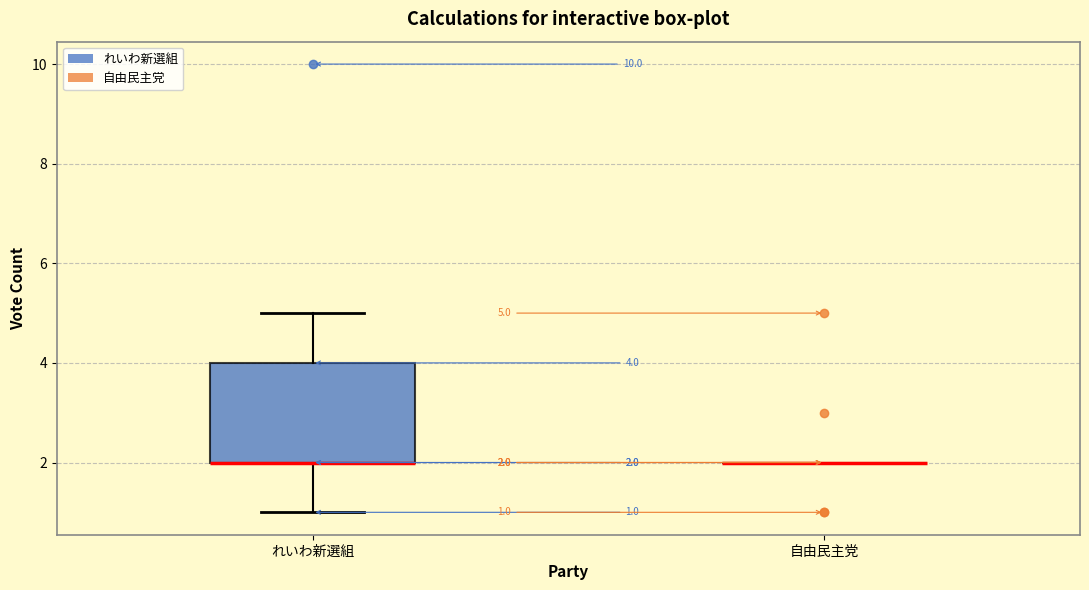

Comparing the boxes themselves (not the whiskers), which one is the tallest?

れいわ新選組